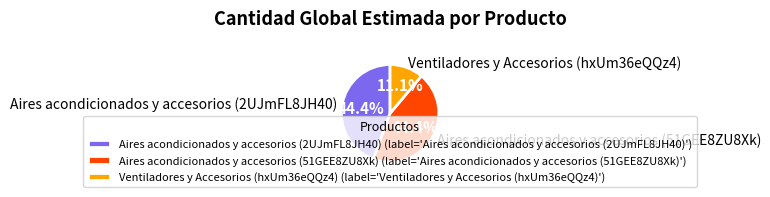

Combined, do Aires acondicionados y accesorios (2UJmFL8JH40) and Ventiladores y Accesorios (hxUm36eQQz4) account for over 50%?

Yes